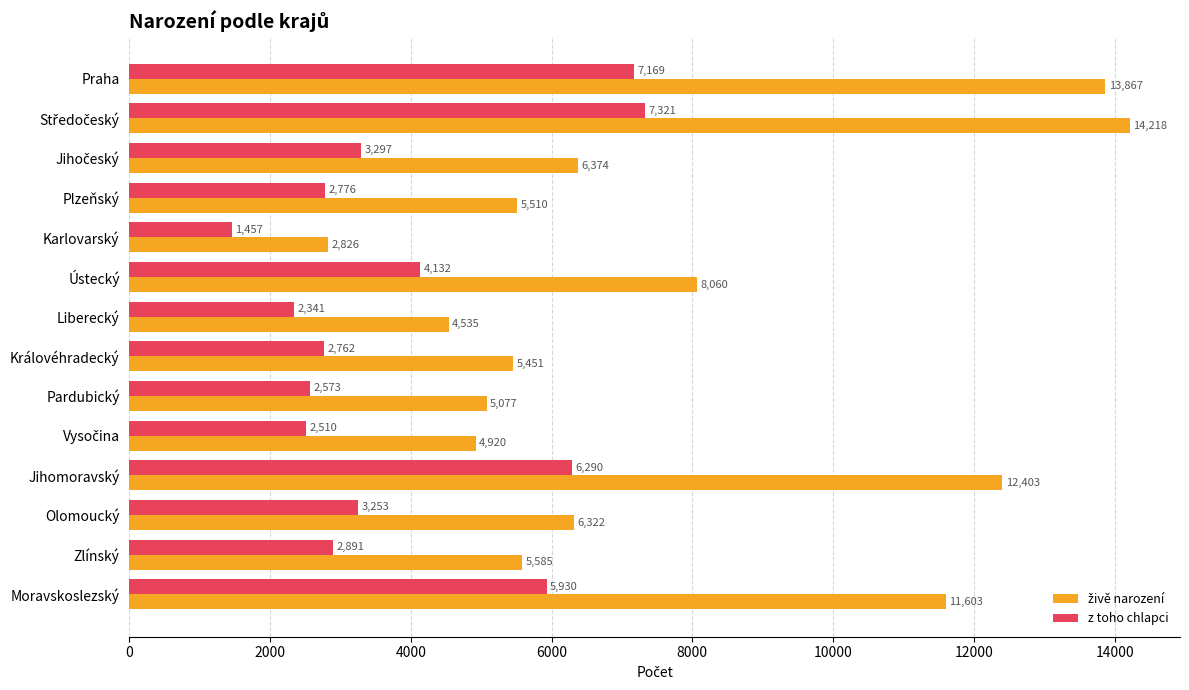

What is the total value across all series at Moravskoslezský?

17533